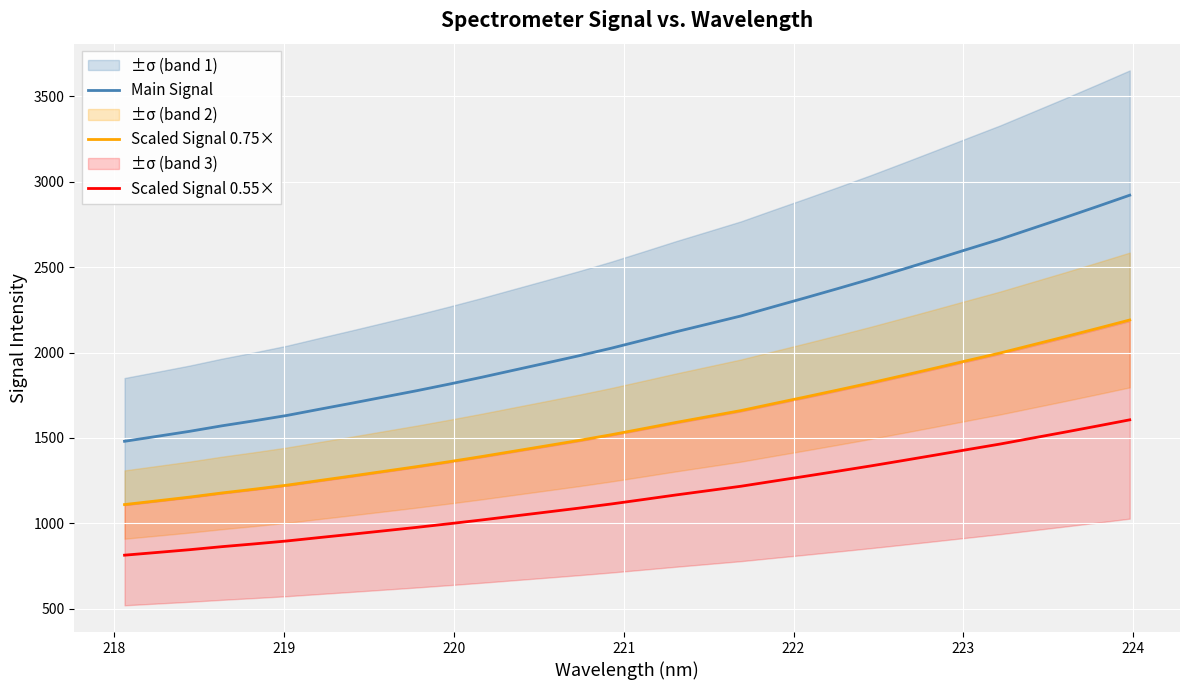

True or false: Scaled Signal 0.55× and Scaled Signal 0.75× intersect in this chart.

False